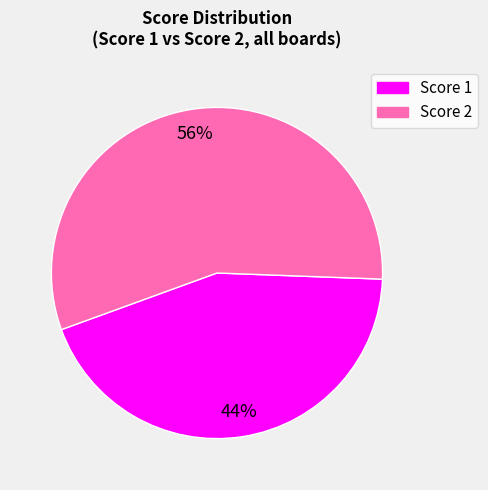

How many segments does this pie chart have?

2